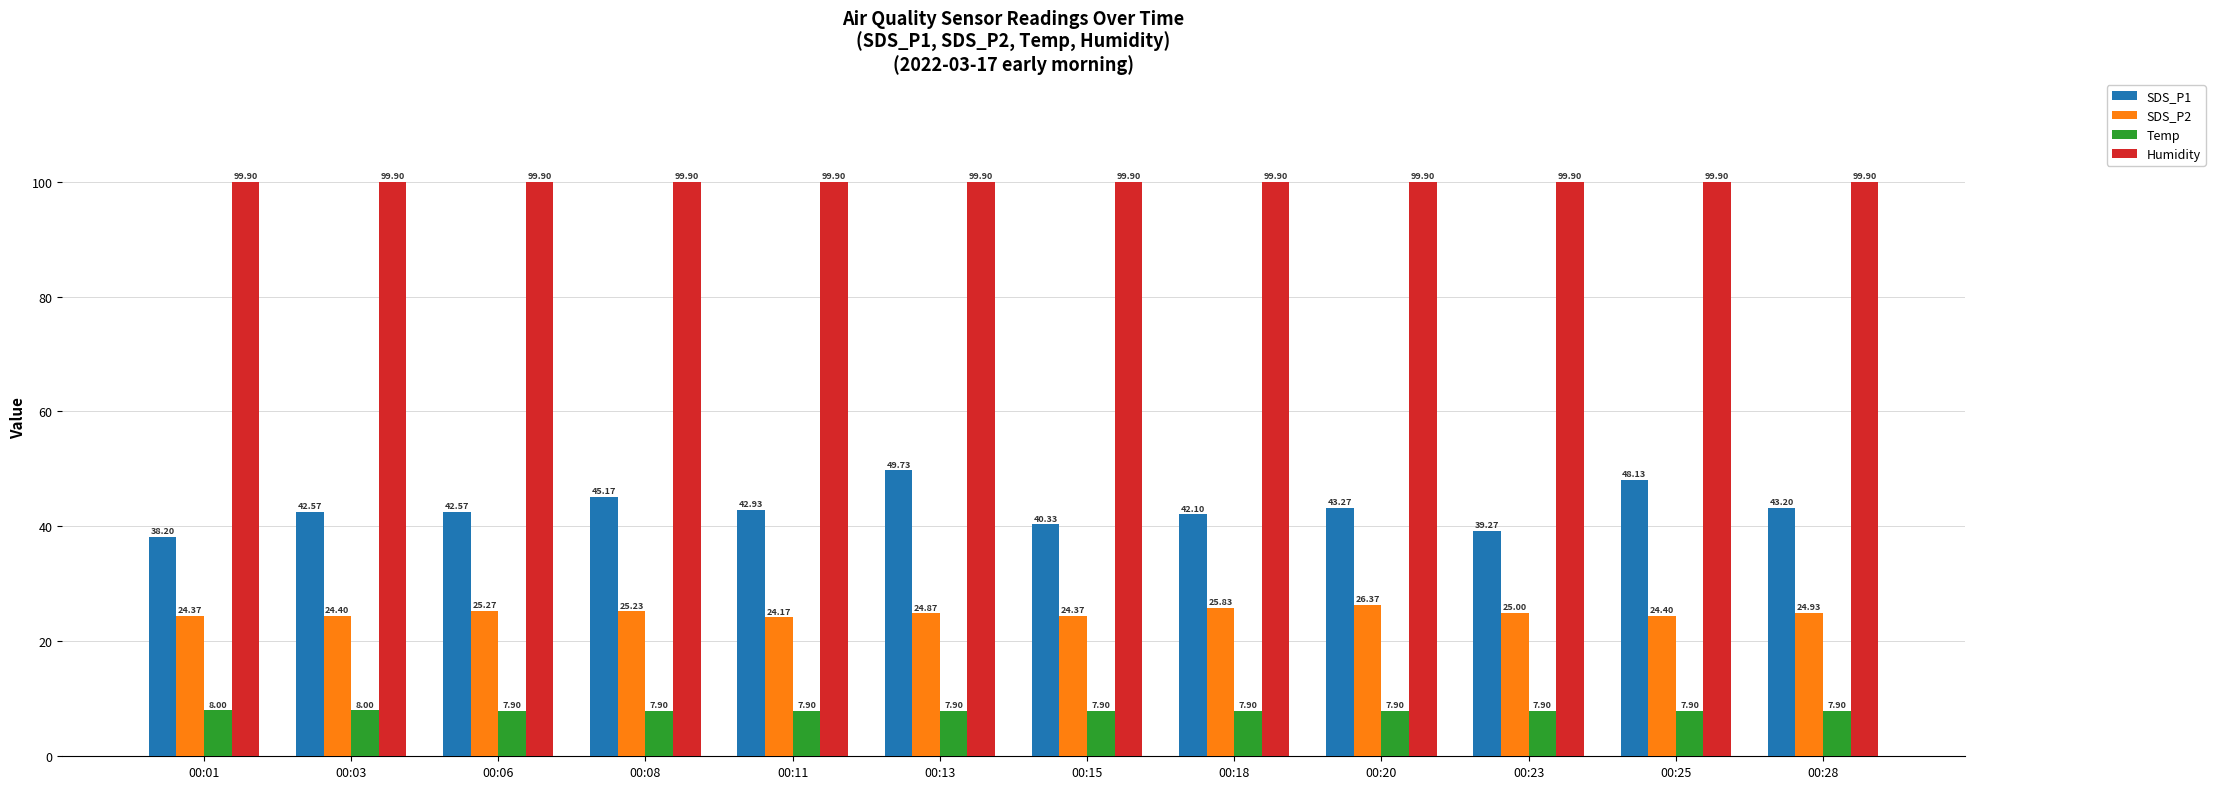

What is the sum of all SDS_P2 values?

299.2